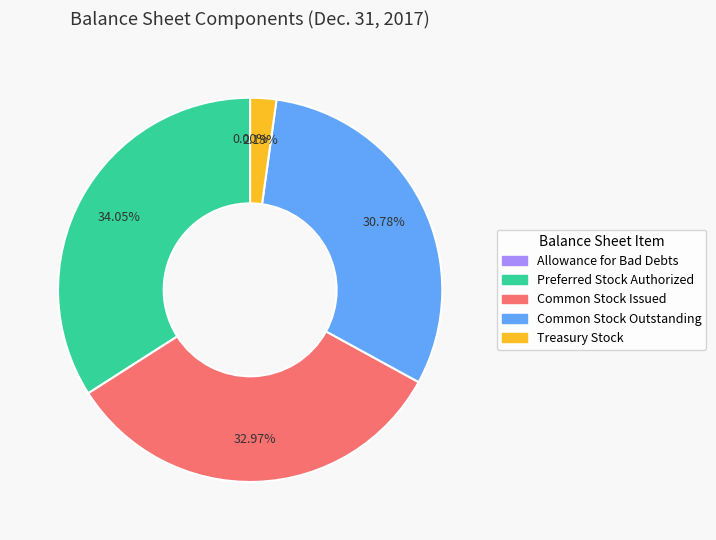

Is there a majority slice in this chart?

No